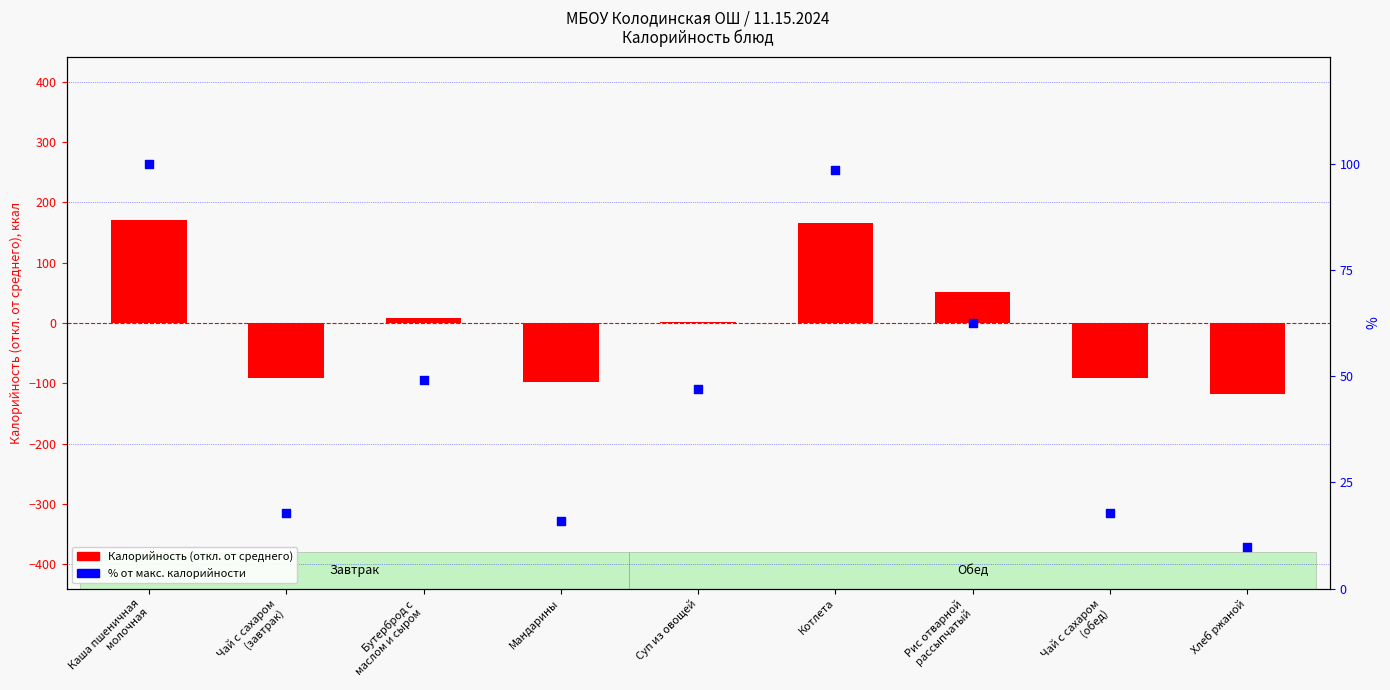

What are all the series names shown in the legend?

Калорийность (откл. от среднего), % от макс. калорийности